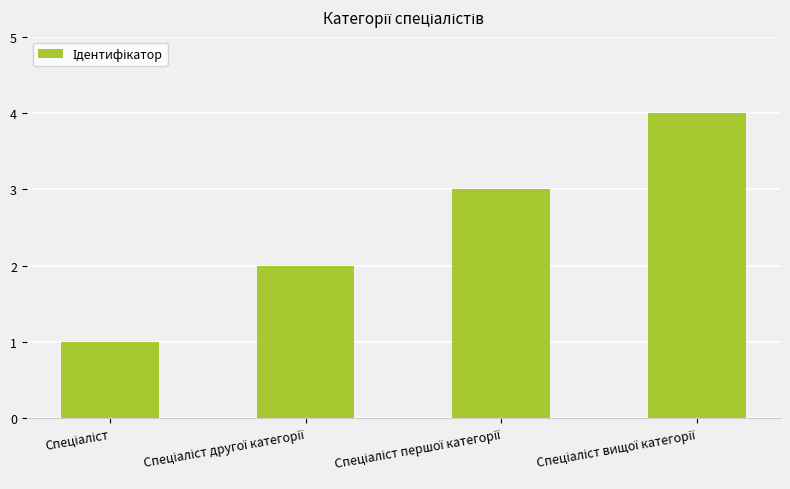

What is the sum of all values?

10